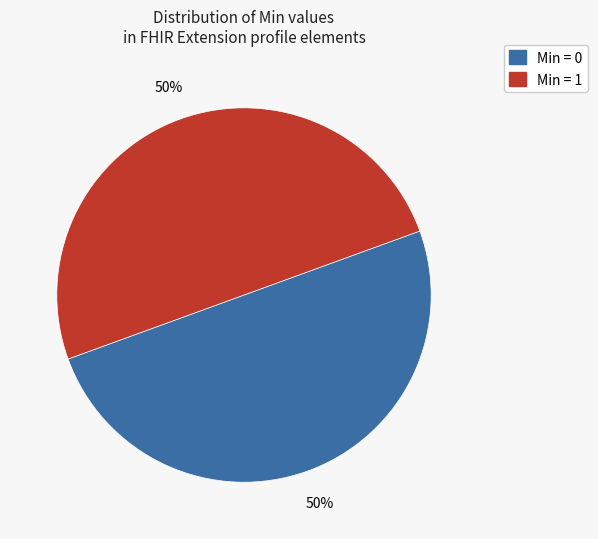

To the nearest percent, what is the average slice percentage?

50%